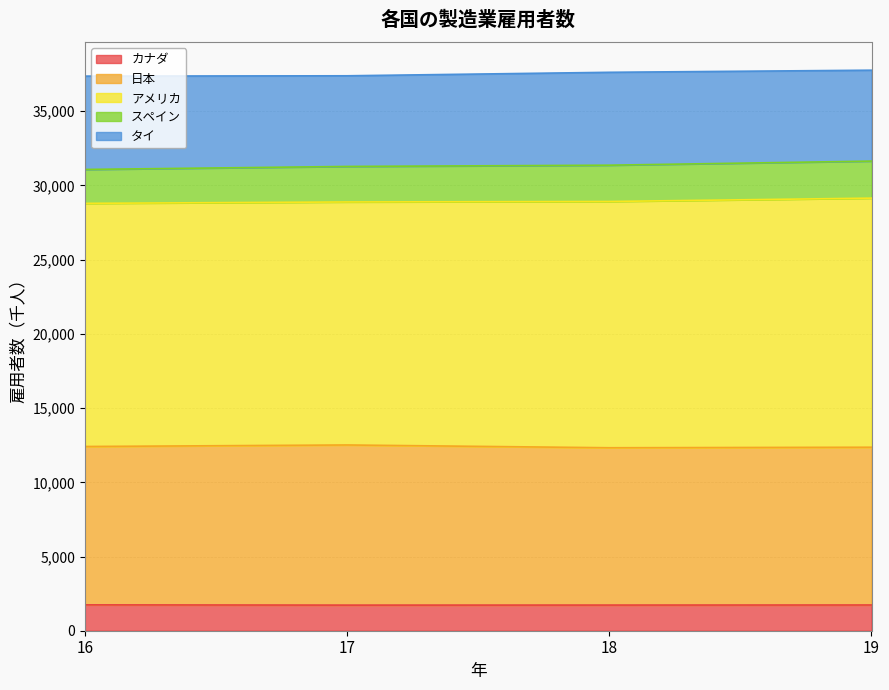

How many categories are shown in the chart?

4